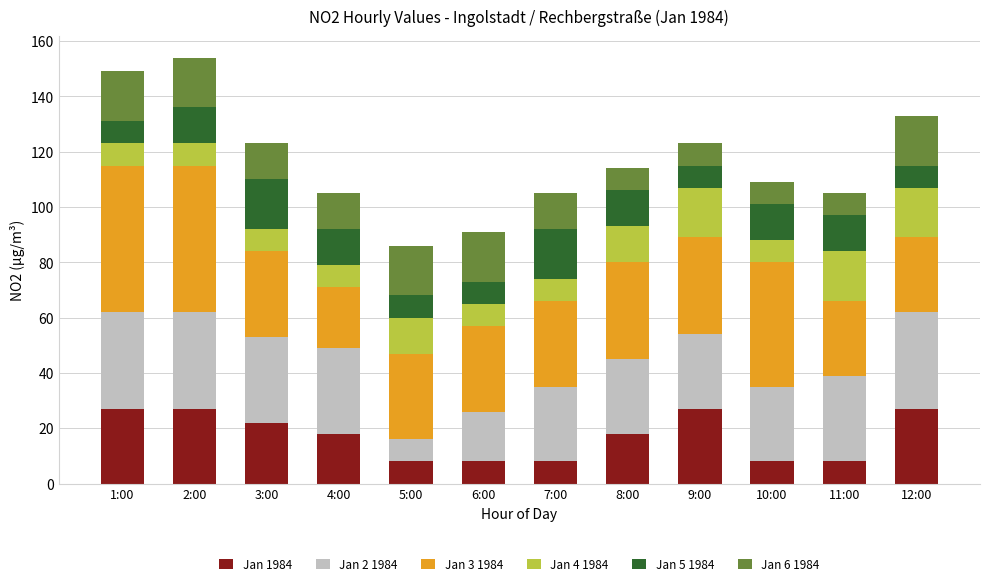

What is the difference between the Jan 1984 values at 2:00 and 11:00?

19